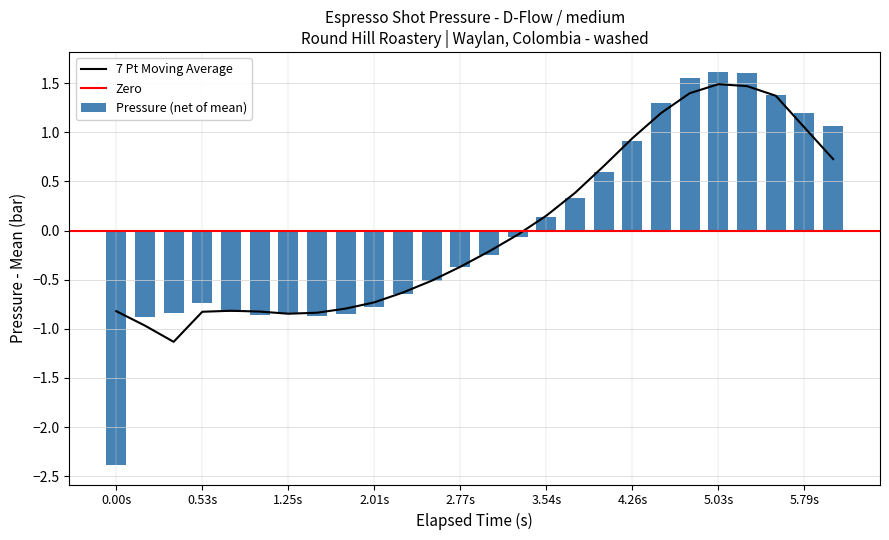

What is the difference between the maximum and second lowest values in the Pressure (net of mean) series?

2.5